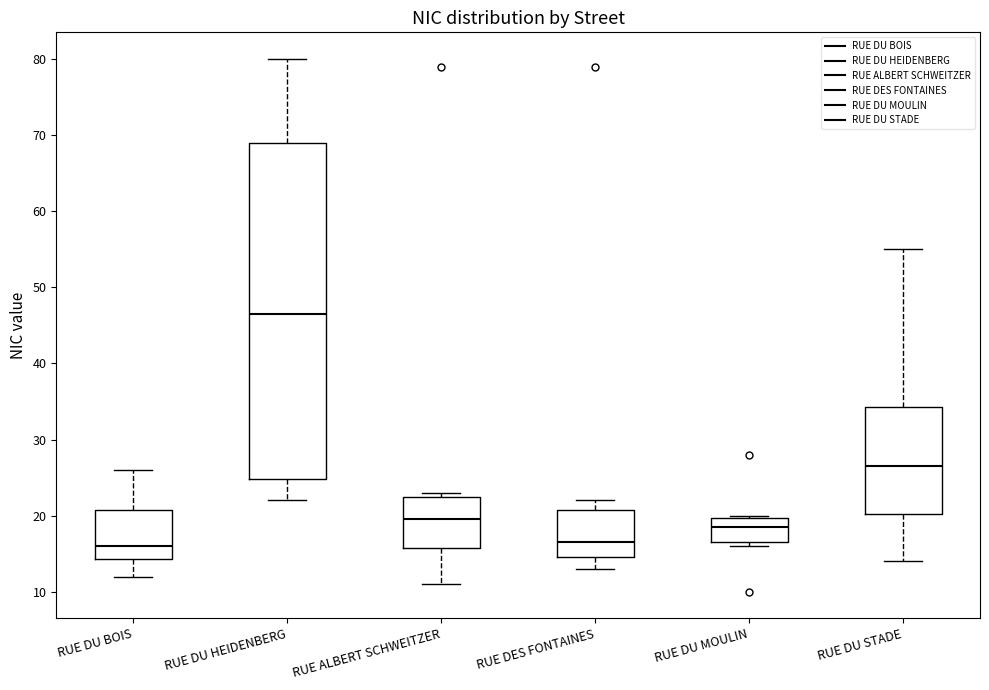

Reading left to right, read every box against the y-axis: the position of its median line, the range the box covers, and the ends of its whiskers. The values are not printed on the chart, so give them approximately, as read against the axis.

RUE DU BOIS: median 16, box 14 to 21, whiskers 12 to 26
RUE DU HEIDENBERG: median 47, box 25 to 69, whiskers 22 to 80
RUE ALBERT SCHWEITZER: median 20, box 16 to 23, whiskers 11 to 23 (just above the box's upper edge)
RUE DES FONTAINES: median 17, box 15 to 21, whiskers 13 to 22
RUE DU MOULIN: median 19, box 17 to 20, whiskers 16 to 20
RUE DU STADE: median 27, box 20 to 34, whiskers 14 to 55